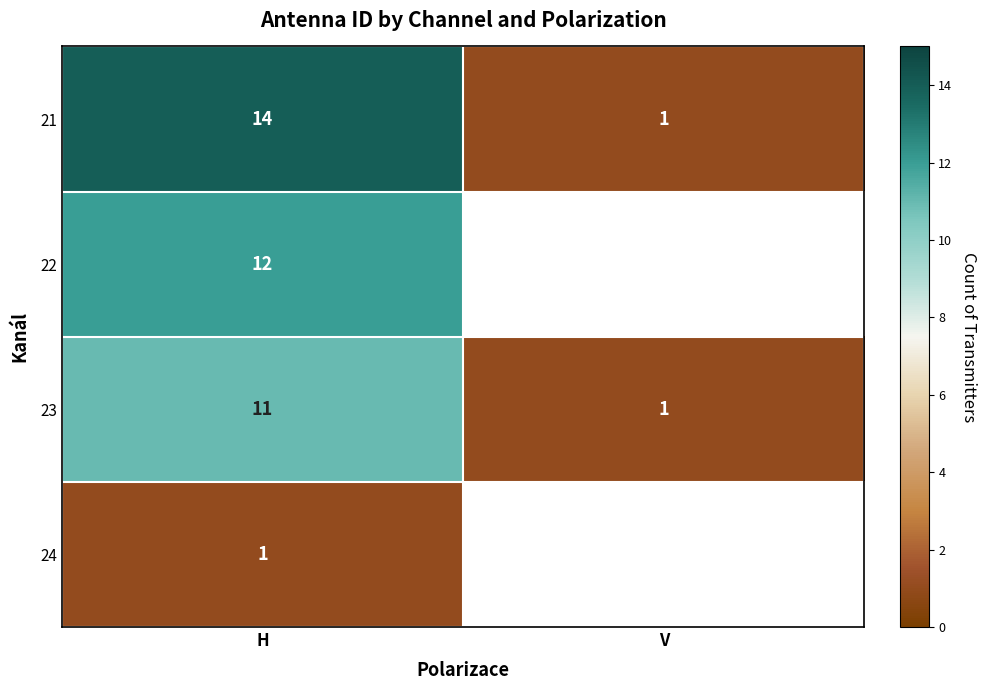

How many data points does each series have?

2